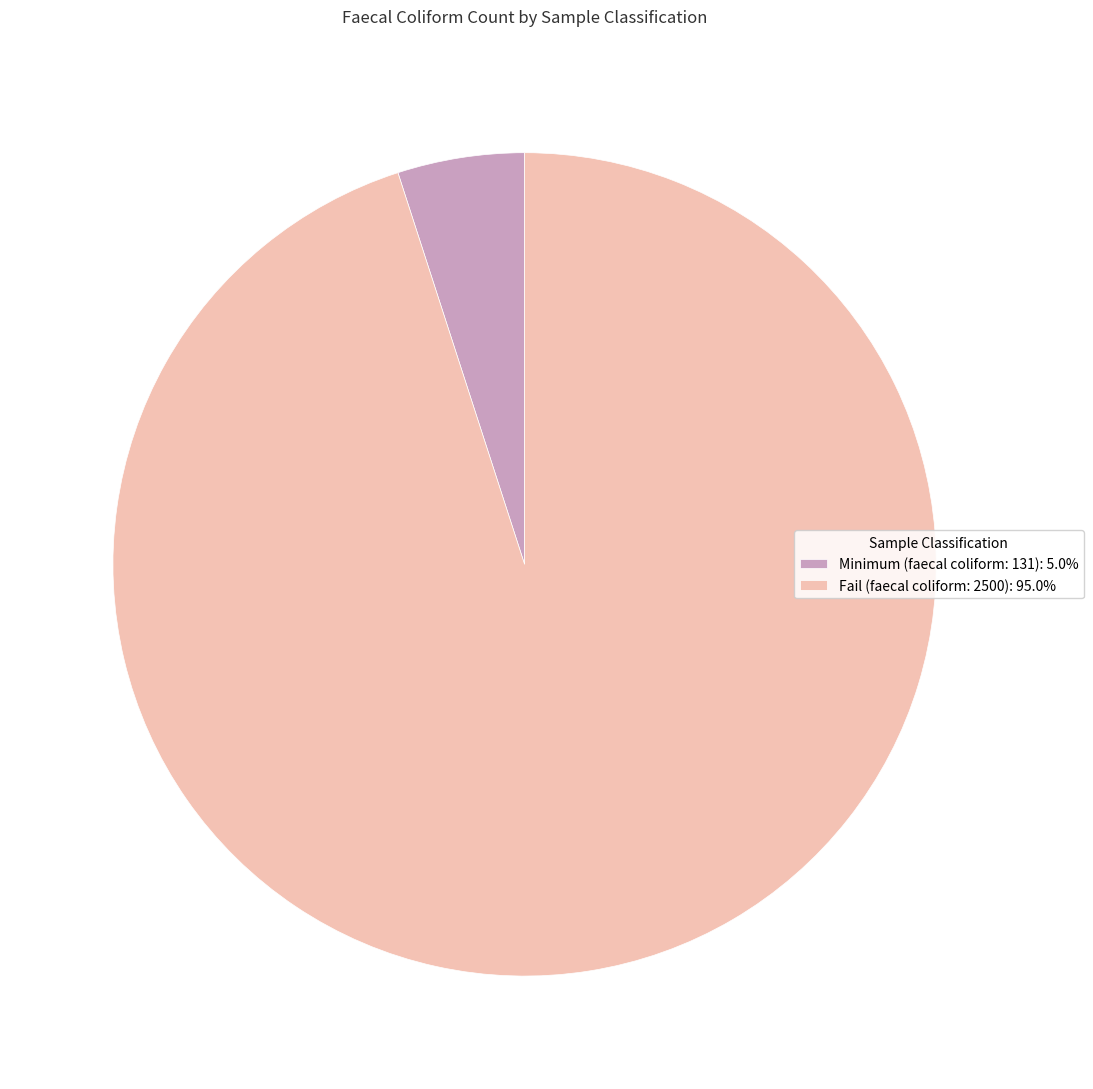

Rank the categories by value from highest to lowest.

Fail (faecal coliform: 2500), Minimum (faecal coliform: 131)